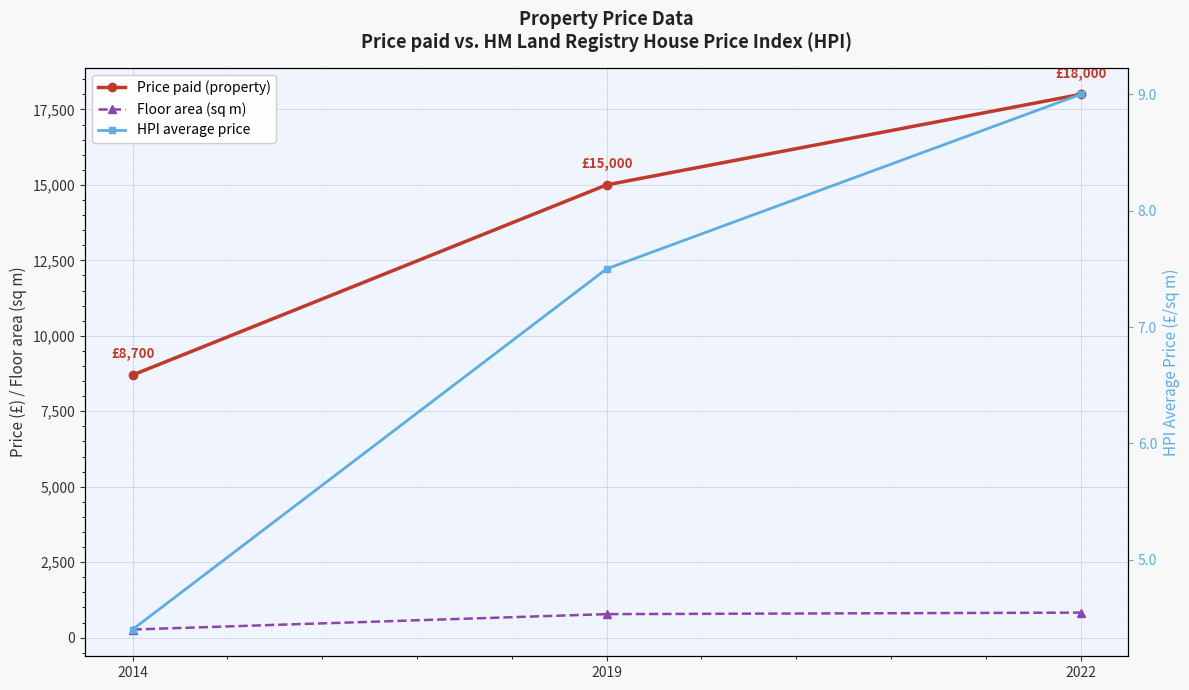

What is the smallest value displayed?

4.4